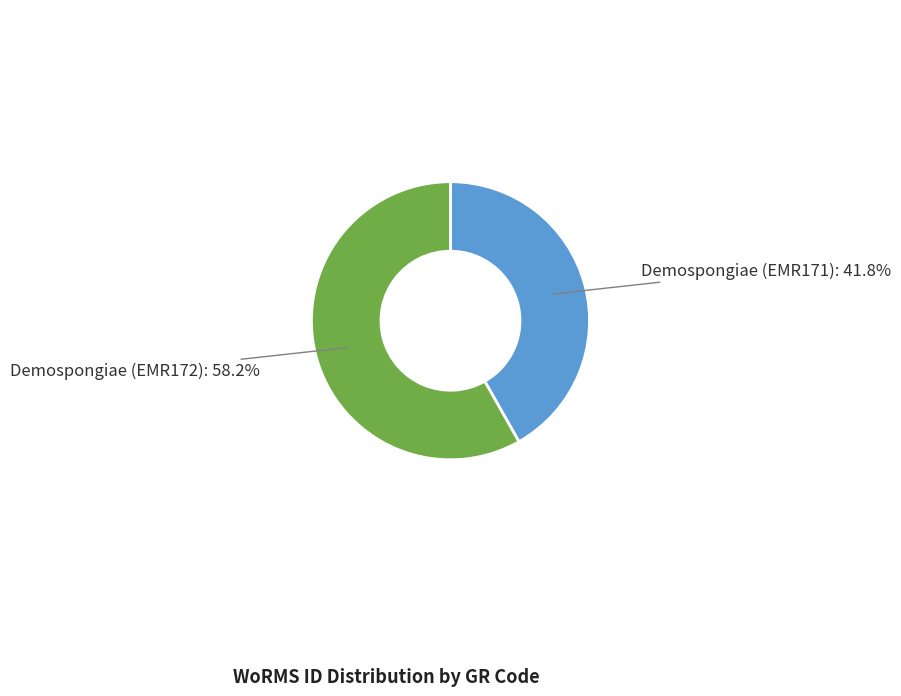

Is the sum of Demospongiae (EMR172) and Demospongiae (EMR171) greater than half?

Yes